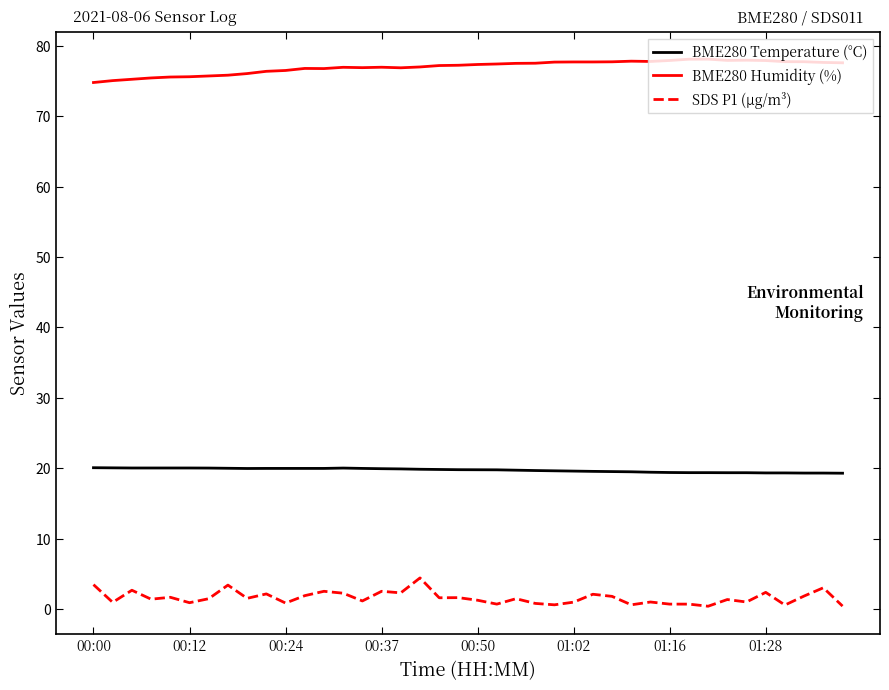

True or false: BME280 Humidity (%) and SDS P1 (µg/m³) intersect in this chart.

False